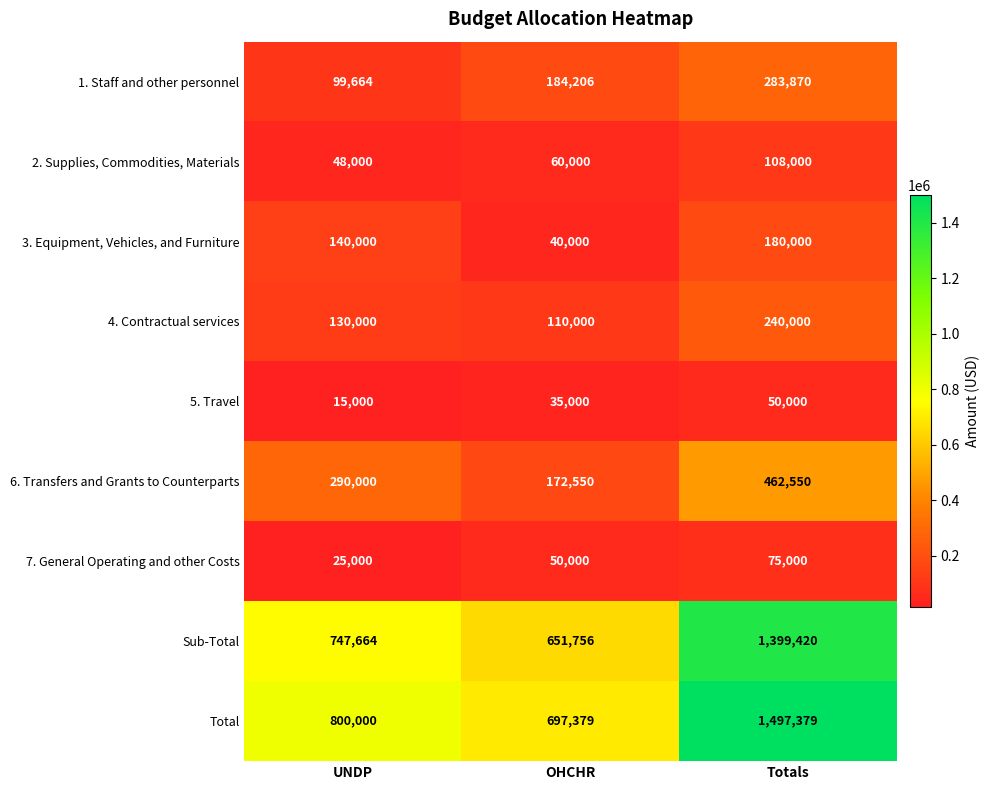

Rank the series by their maximum value, from highest to lowest.

Total, Sub-Total, 6. Transfers and Grants to Counterparts, 1. Staff and other personnel, 4. Contractual services, 3. Equipment, Vehicles, and Furniture, 2. Supplies, Commodities, Materials, 7. General Operating and other Costs, 5. Travel